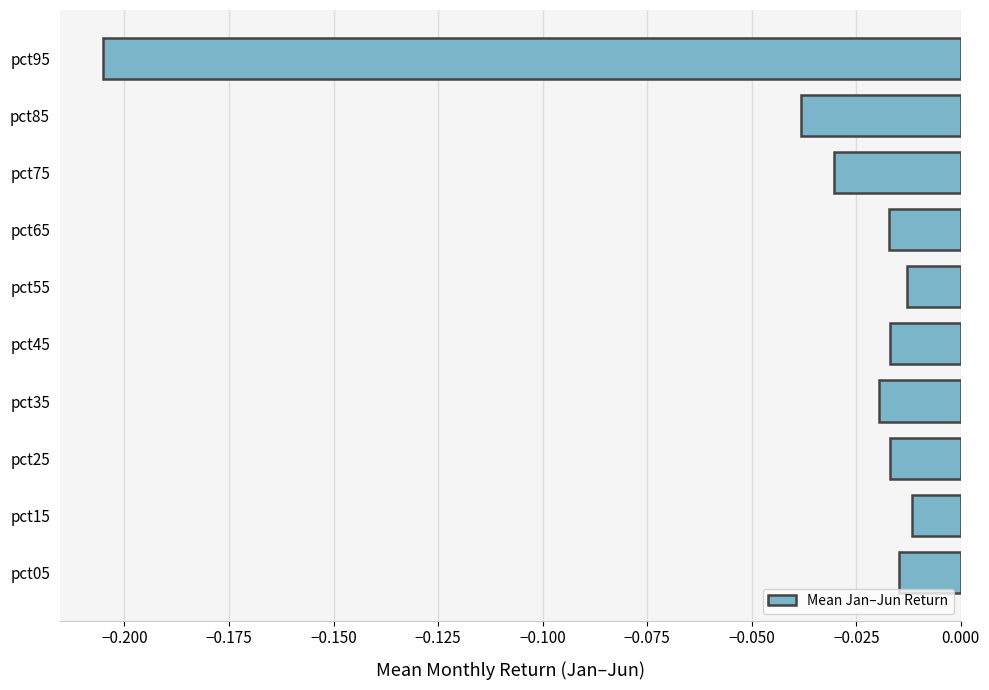

What is the sum of all values?

-0.4